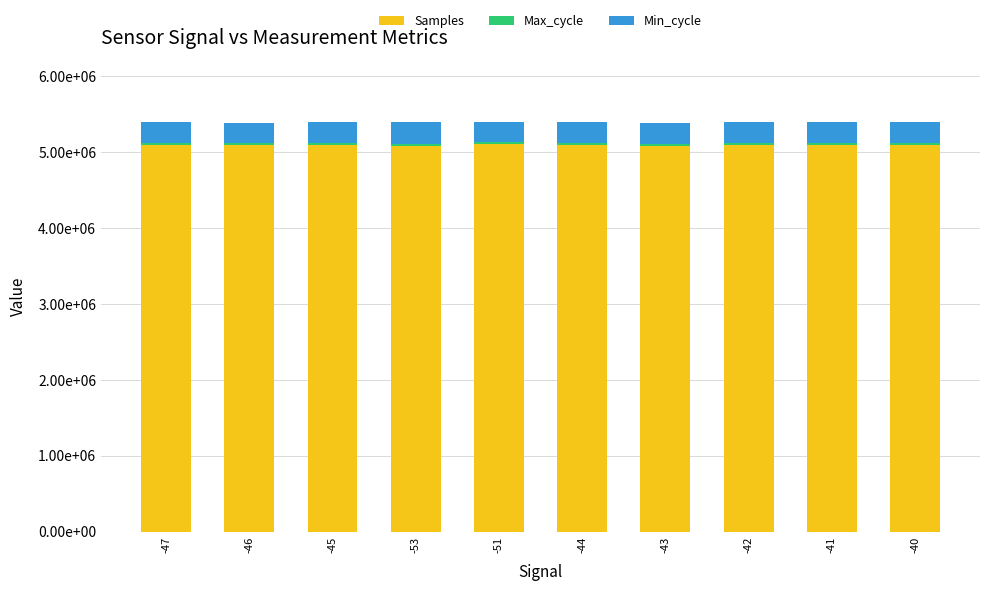

Are the bars horizontal?

No